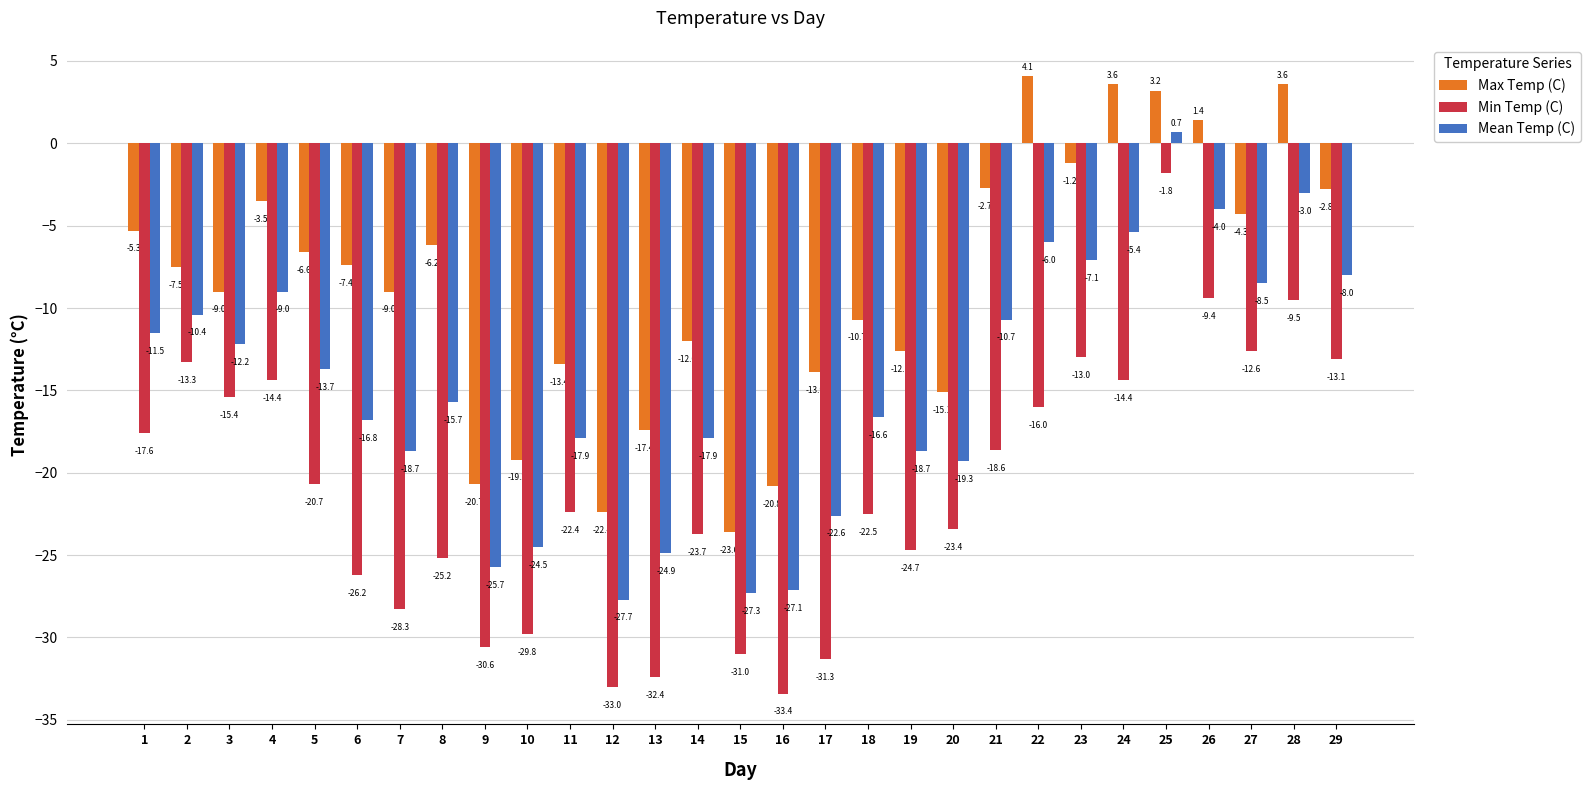

What is the sum of all Mean Temp (C) values?

-430.2